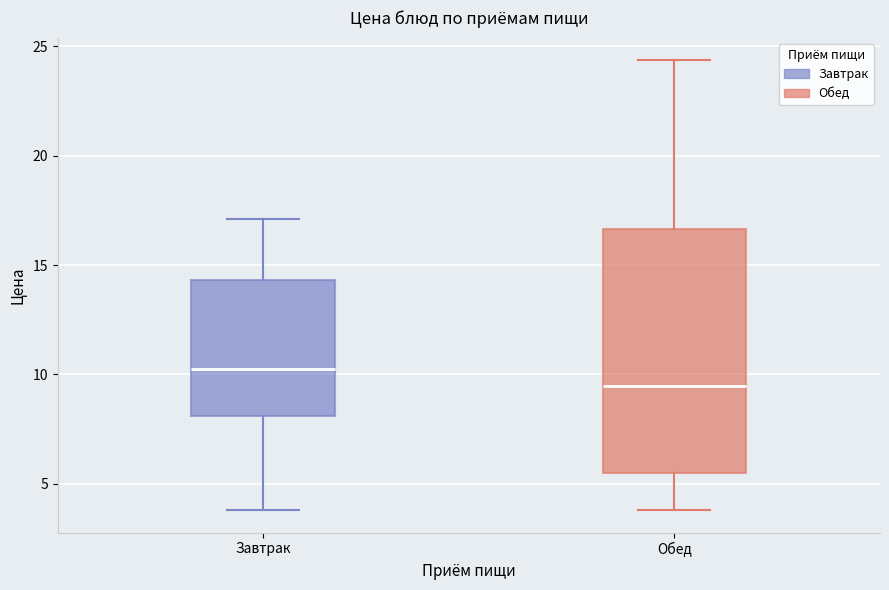

Where is the upper edge of the box for Обед on the y-axis? The values are not printed on the chart, so give them approximately, as read against the axis.

16.5